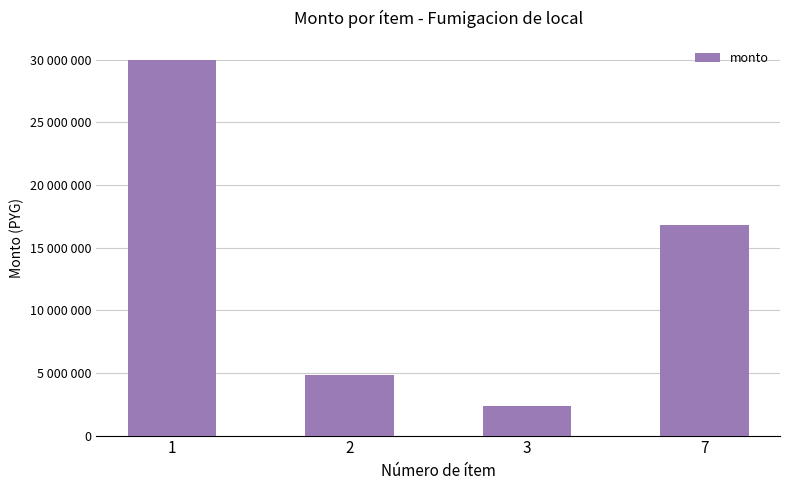

Reading right to left, transcribe all the data shown in this chart.

16800000	2400000	4800000	30000000